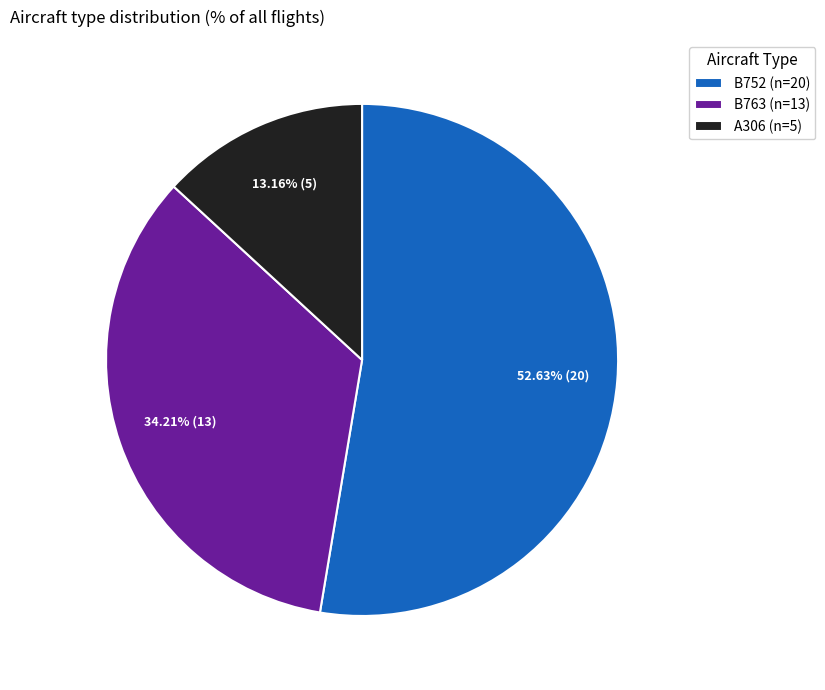

True or false: B752 accounts for 53% of the total.

True